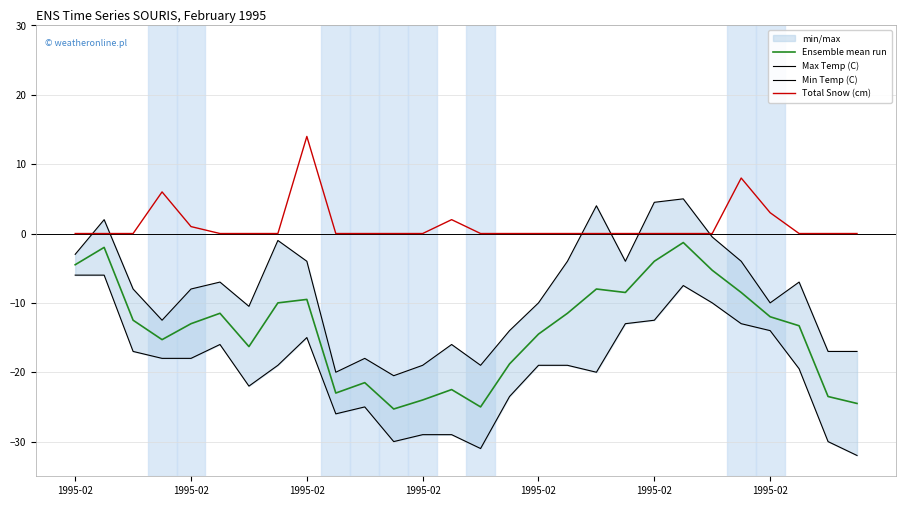

Does the chart have visible grid lines?

Yes